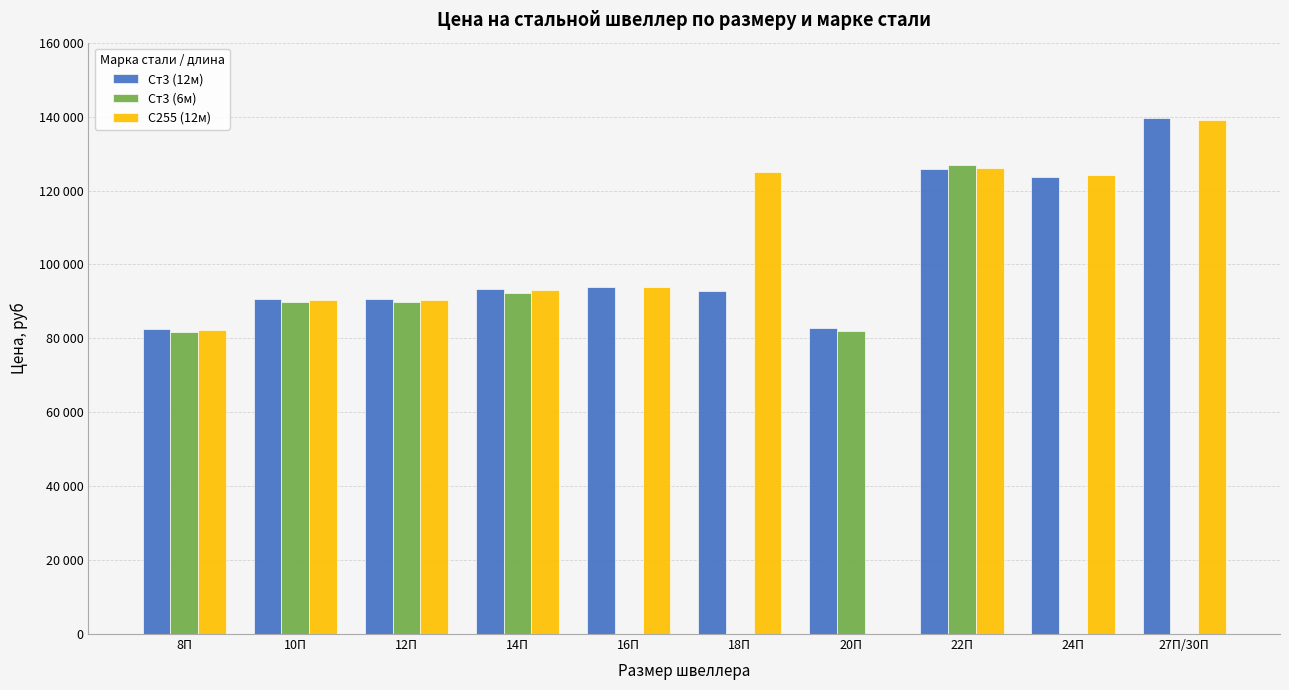

What are all the series names shown in the legend?

Ст3 (12м), Ст3 (6м), С255 (12м)